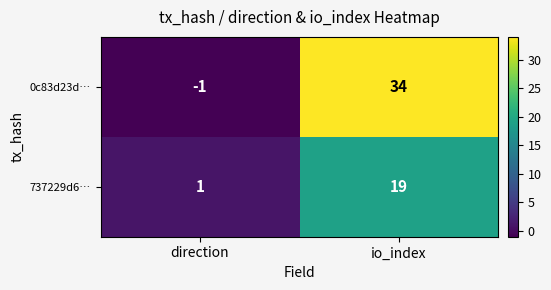

Reading right to left, what are all the values shown in this chart?

0c83d23d…: 34	-1
737229d6…: 19	1